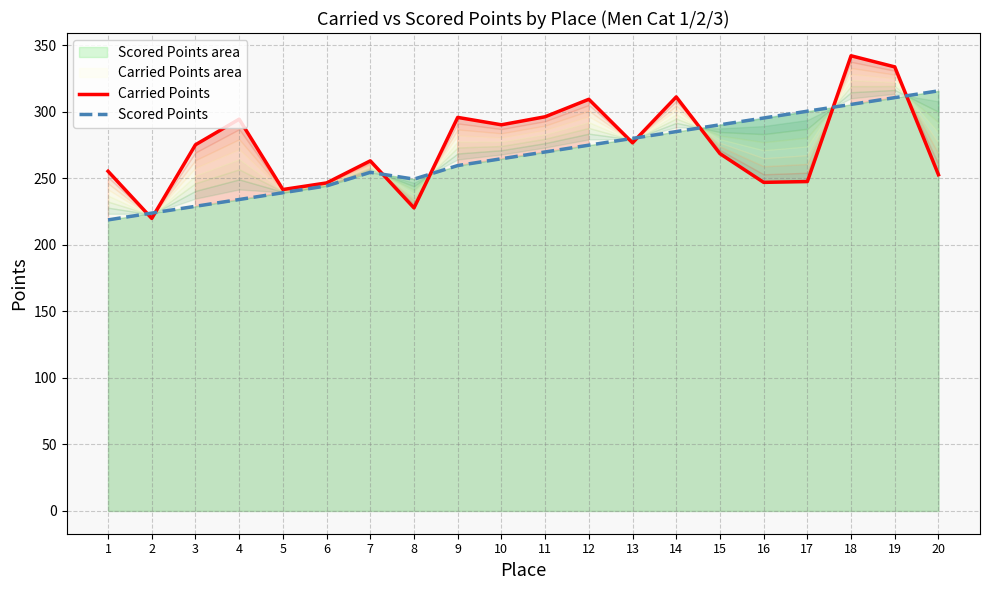

At which category is the sum across all series the highest?

18